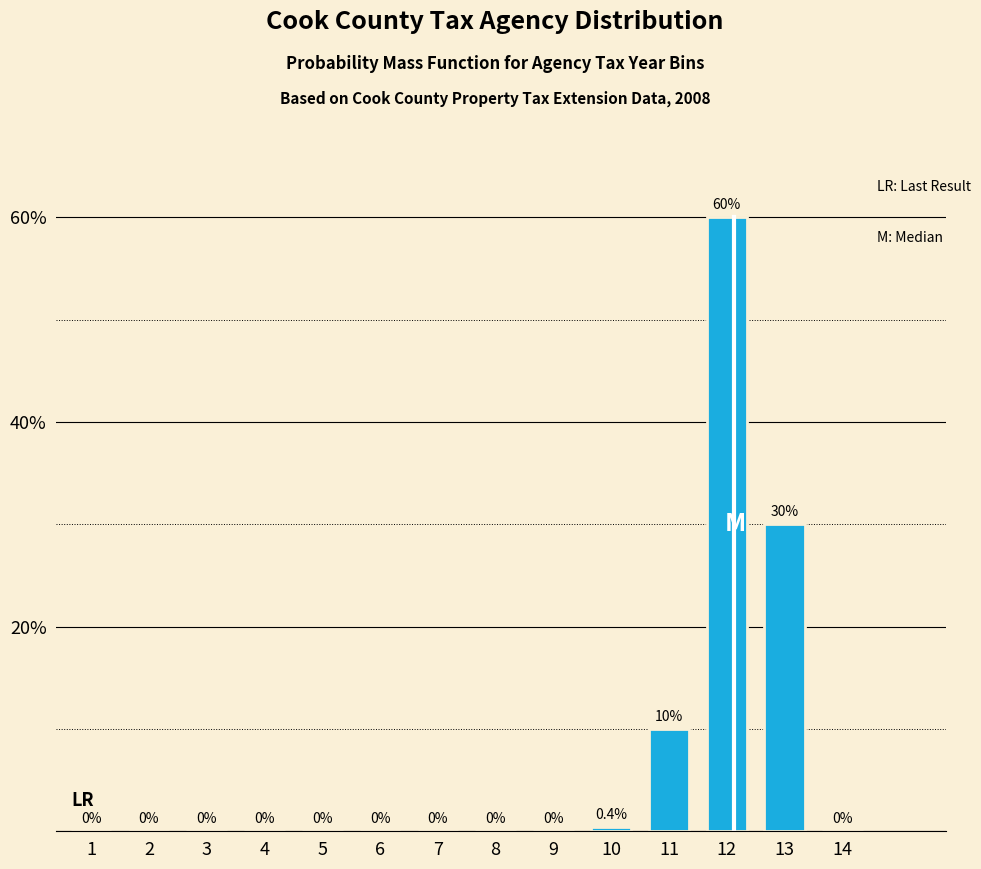

Reading left to right, transcribe all the data shown in this chart.

1=0.0	2=0.0	3=0.0	4=0.0	5=0.0	6=0.0	7=0.0	8=0.0	9=0.0	10=0.4	11=10.0	12=60.0	13=30.0	14=0.0